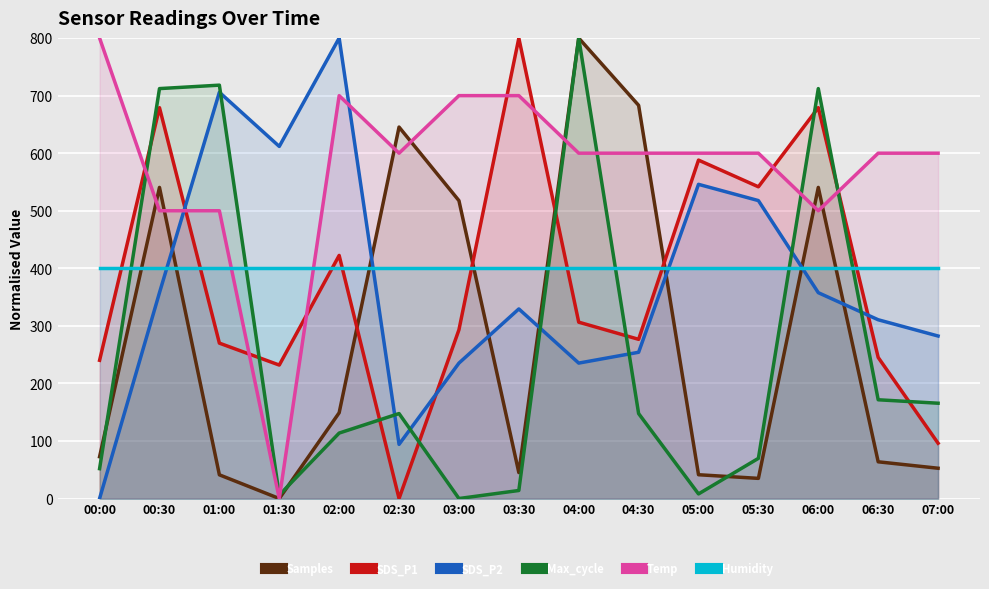

Which series has the widest spread of values?

Samples